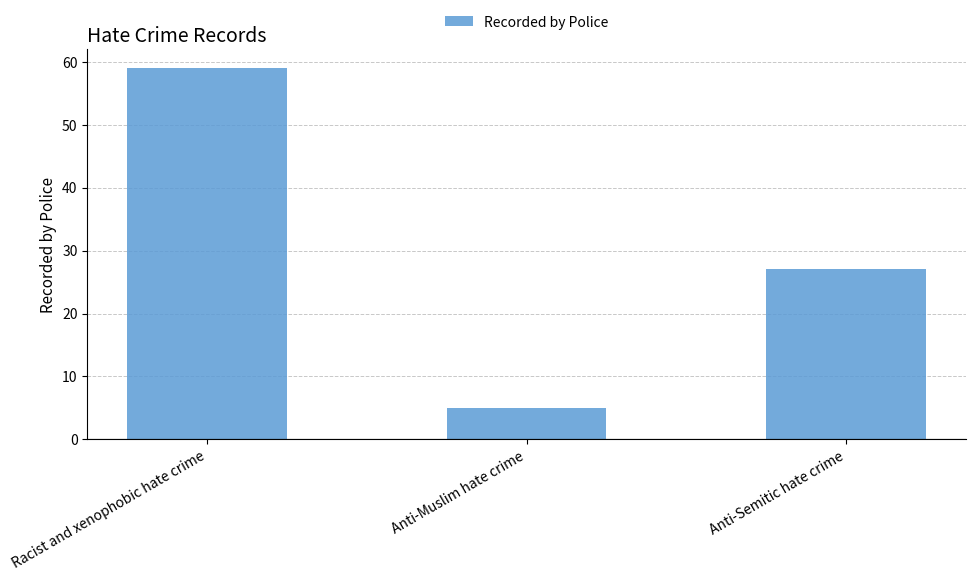

What is the average value?

30